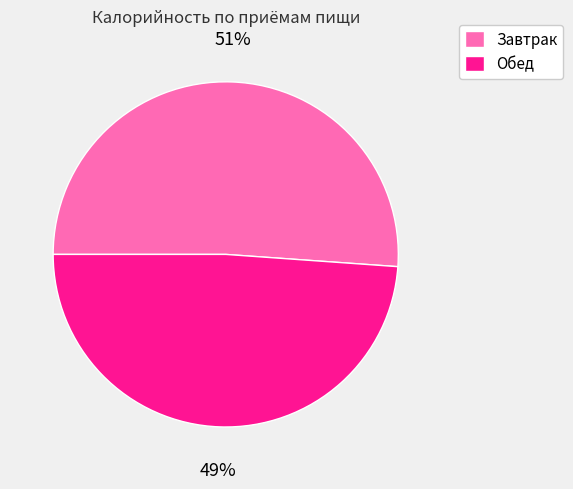

How many segments does this pie chart have?

2